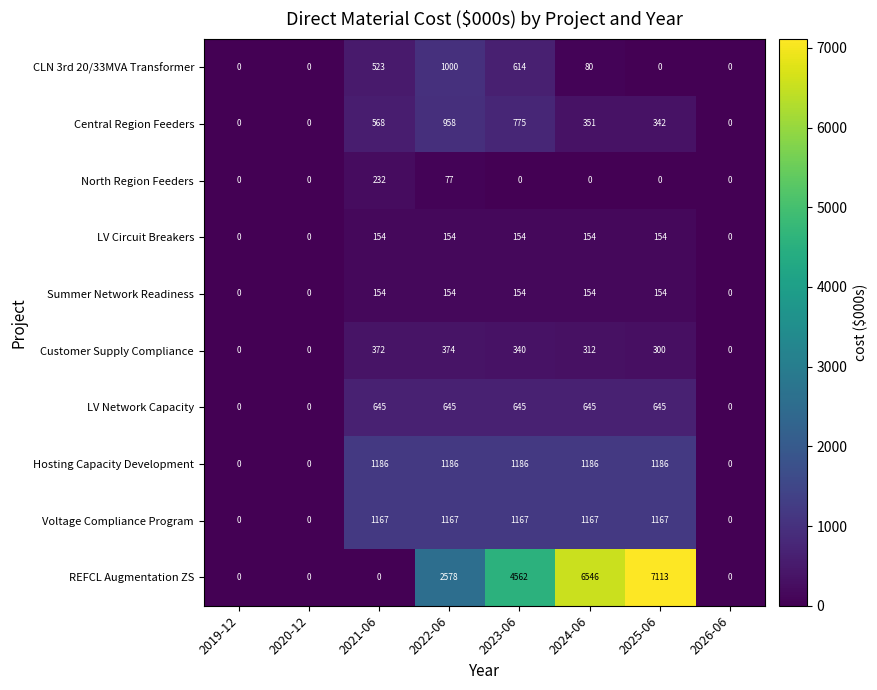

How many distinct data groups are displayed?

10